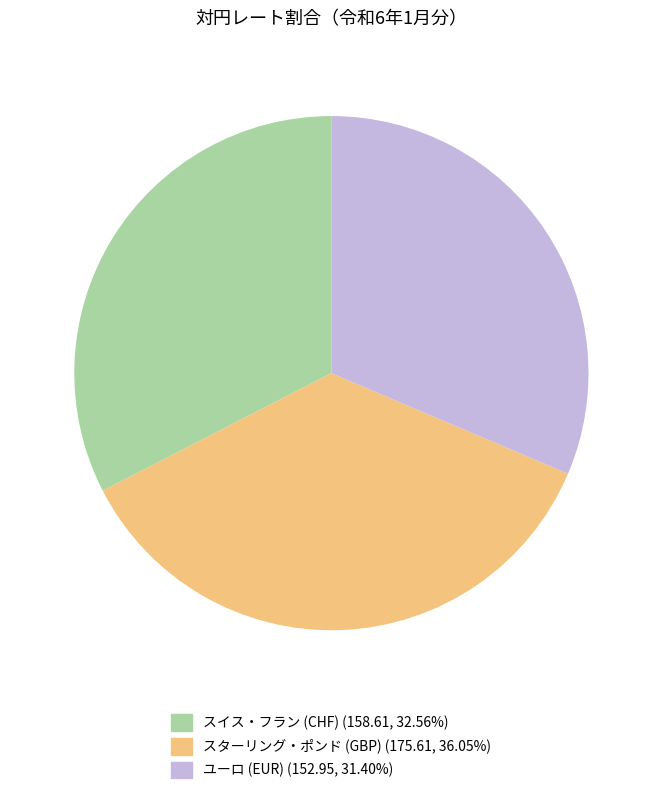

Does any single category account for the majority?

No